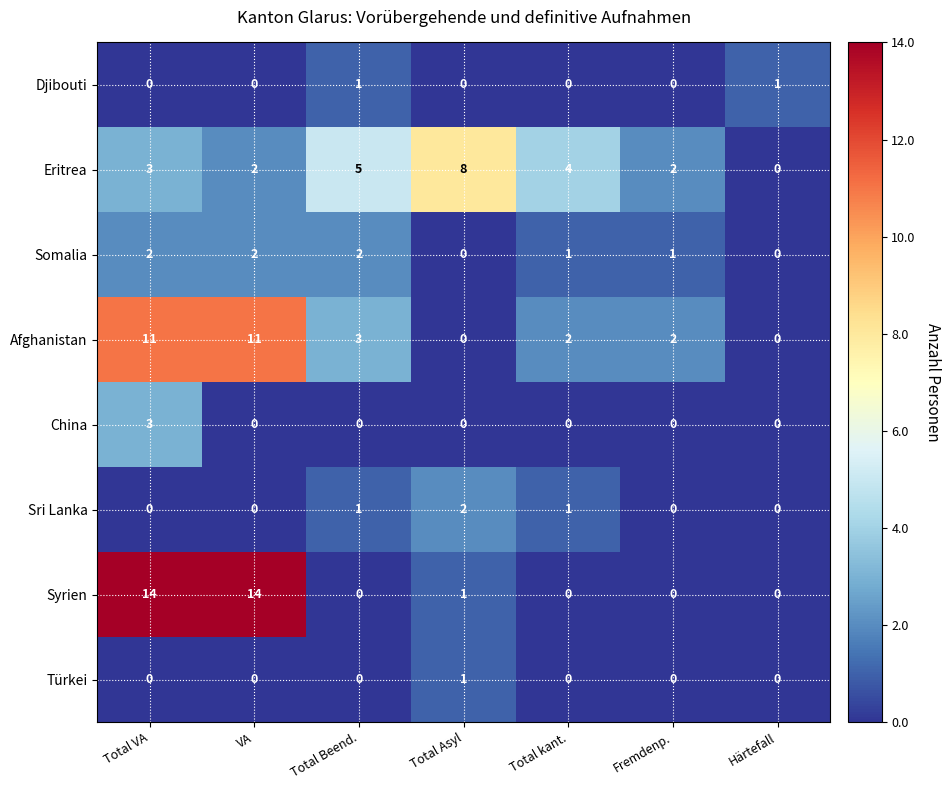

Which series changed the most between Total Asyl and Fremdenp.?

Eritrea